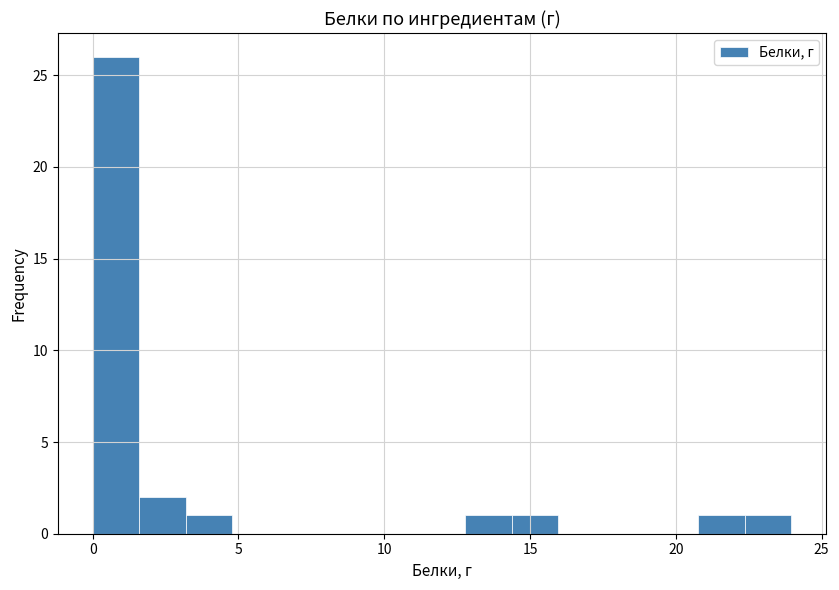

Around what value on the x-axis is the tallest bar? Give the approximate position of its centre, as read against the axis.

1.0